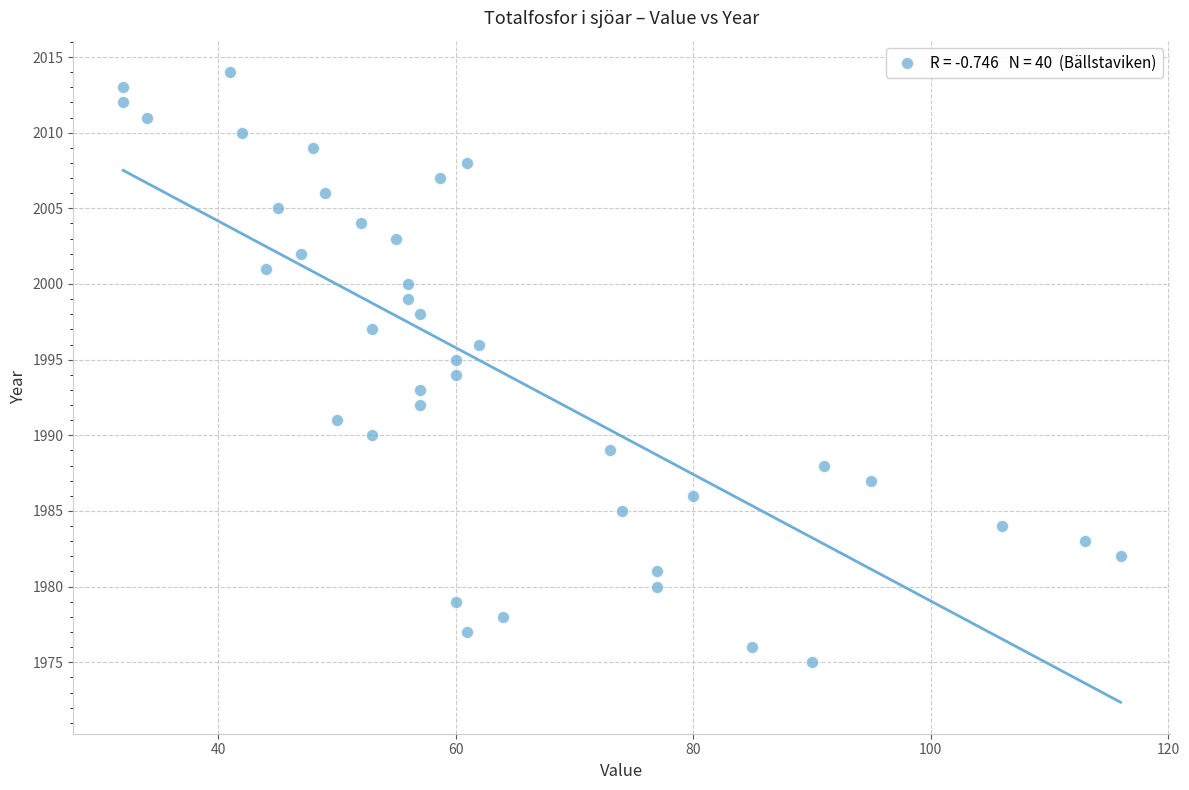

What is the range of Y values (max minus min)?

39